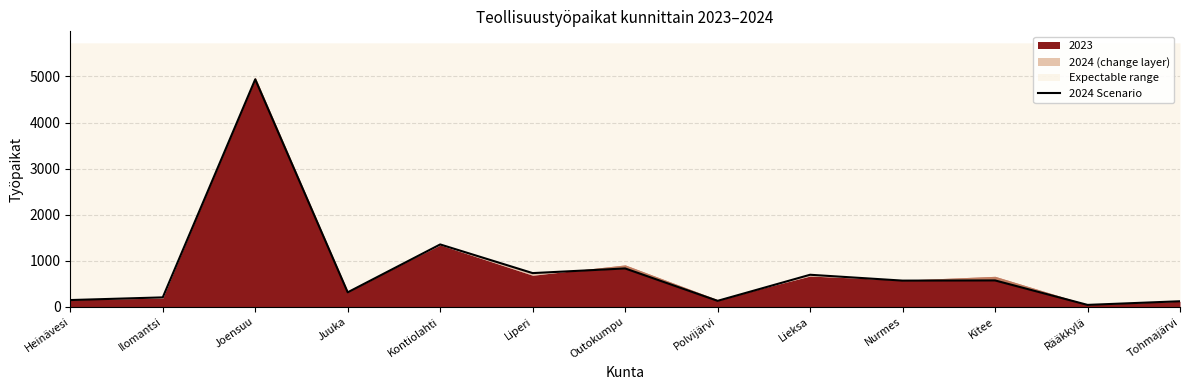

What is the label of the 11th point from the left?

Kitee